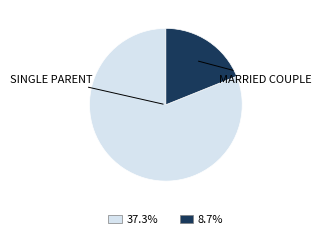

Does any single category account for the majority?

Yes